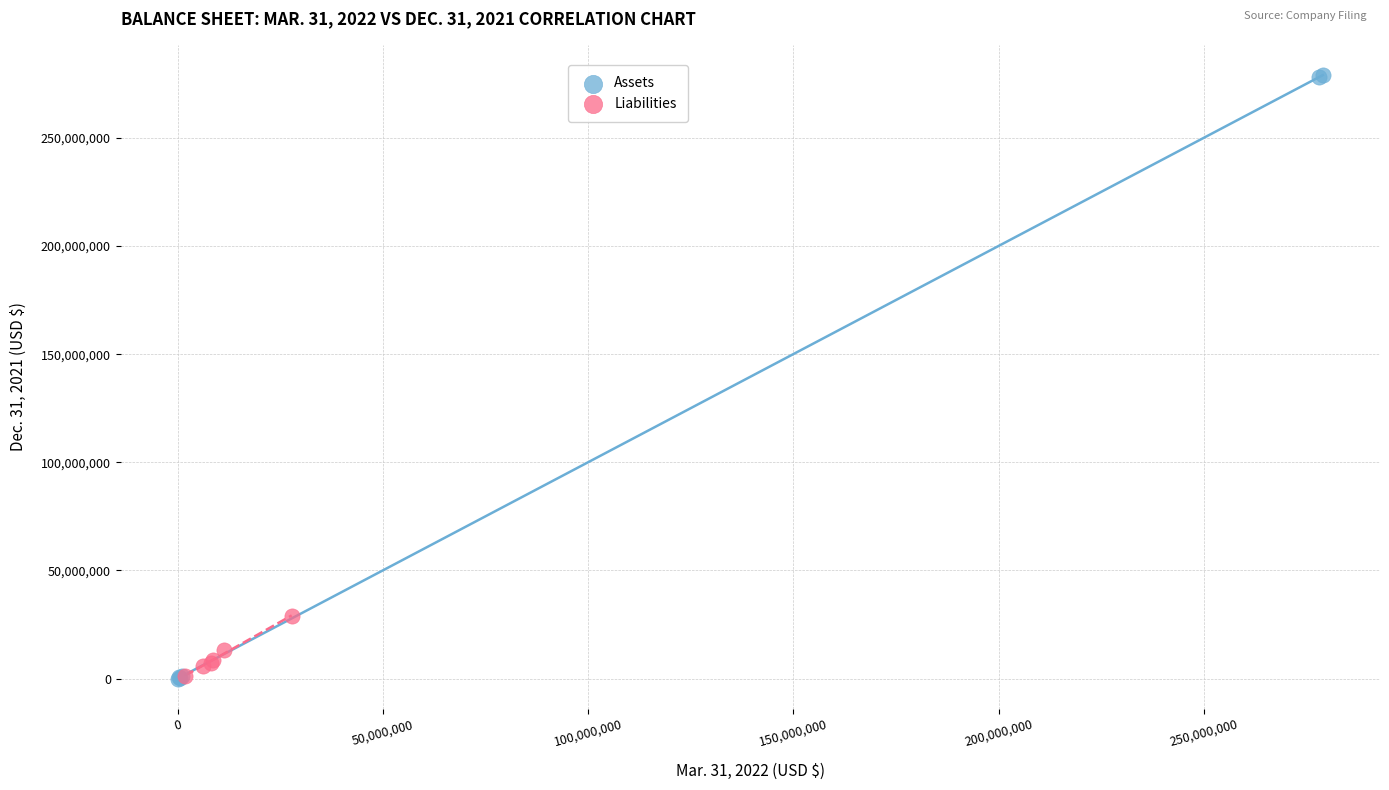

Which series reaches the maximum Y coordinate?

Assets